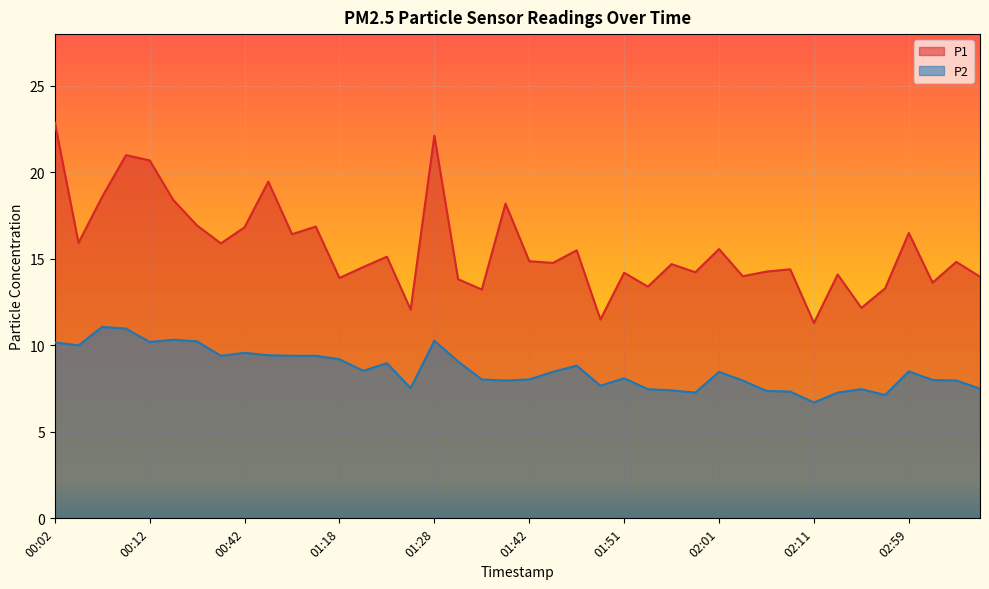

What is the difference between the highest and lowest values at 03:06?

6.5